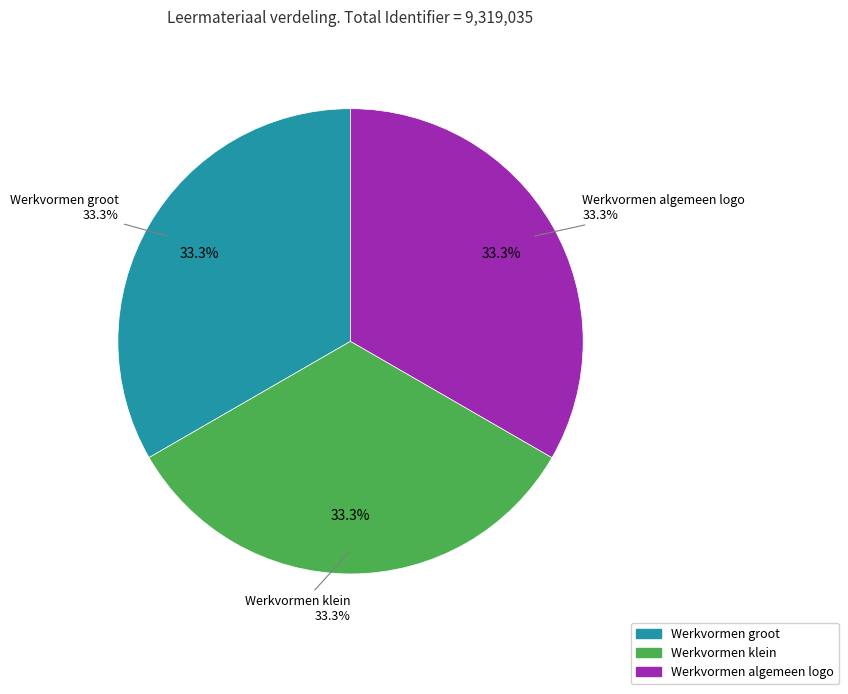

The Werkvormen groot slice represents 33% of the pie. True or false?

True